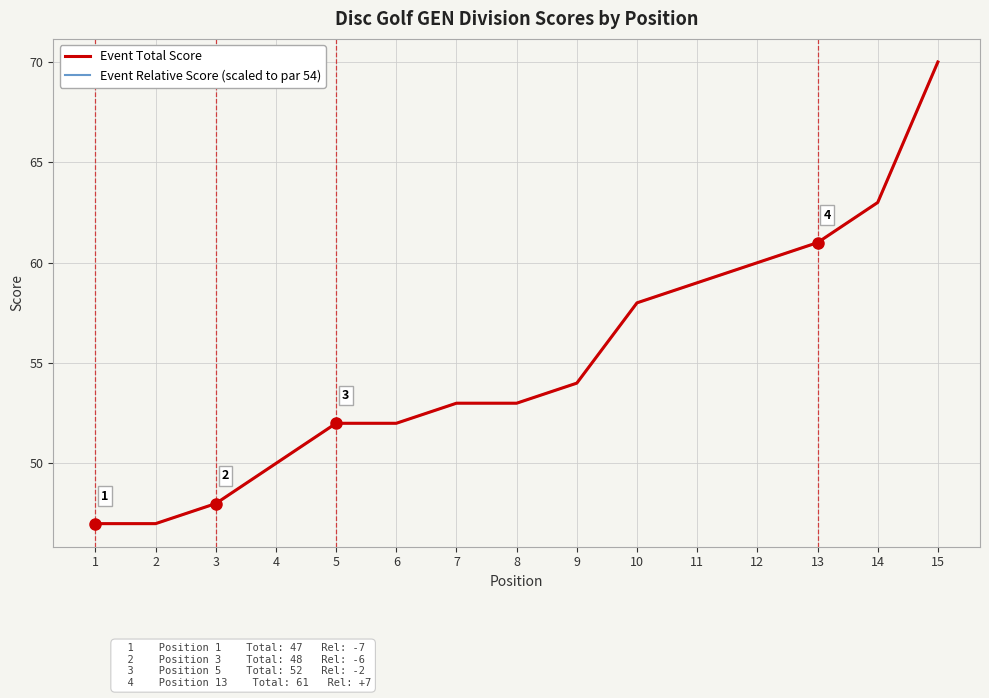

What is the total value across all series at 15?

140